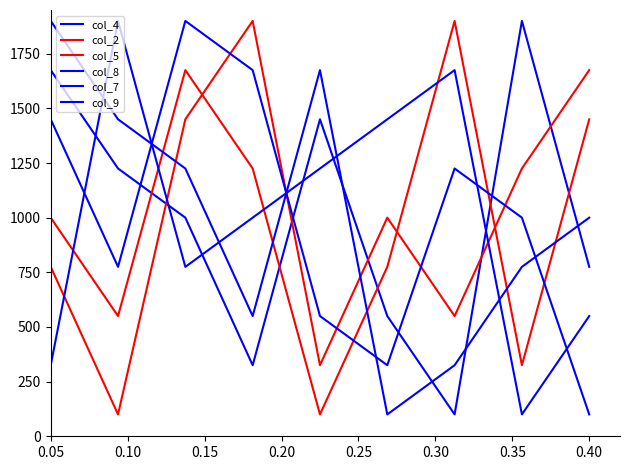

What is the highest value of the col_2 series?

1900